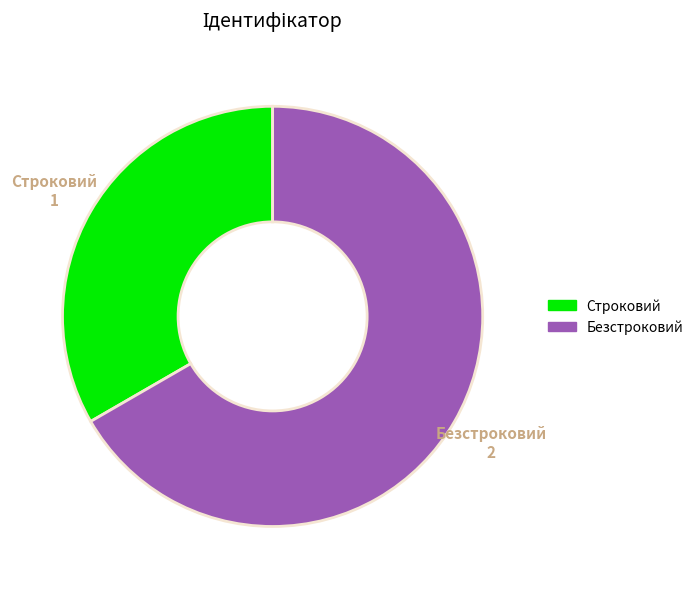

Rank the categories by value from lowest to highest.

Строковий, Безстроковий